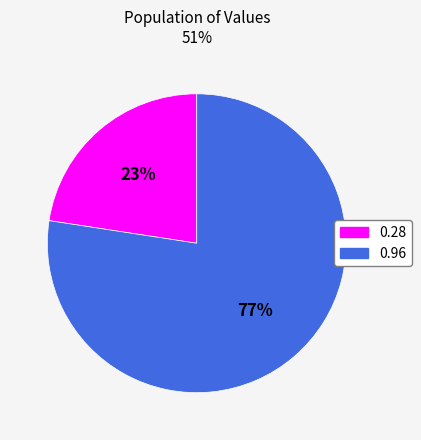

Does any single category account for the majority?

Yes